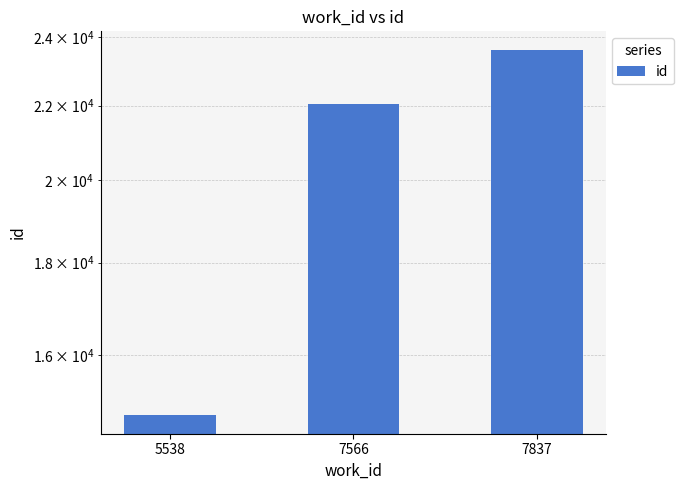

What is the sum of the values at 7837 and 7566?

45683